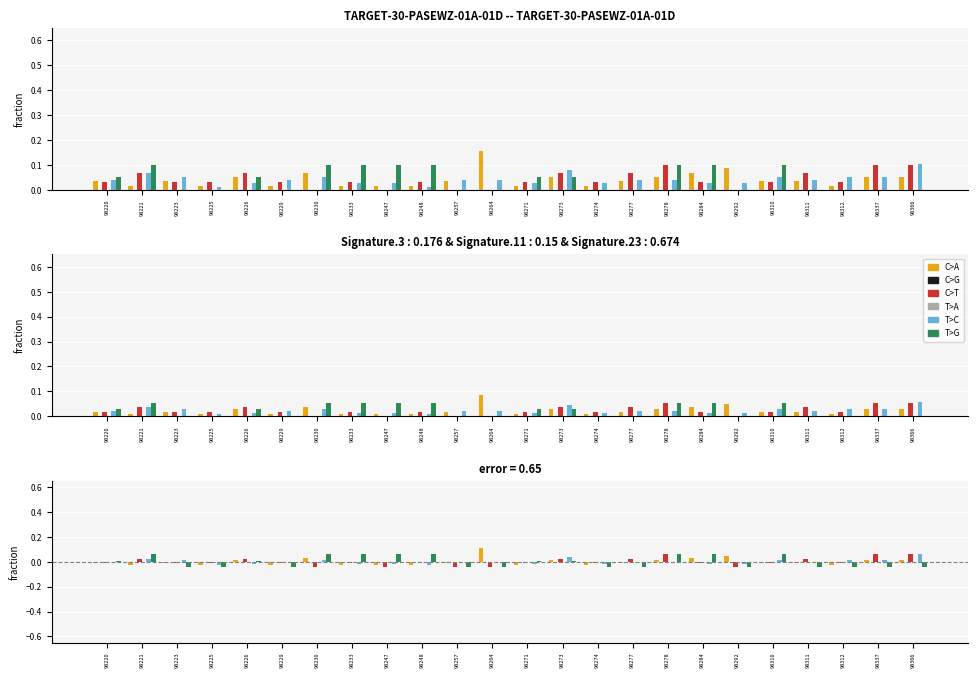

Reading left to right, extract all data points from this chart.

C>A: 98220=-0.0	98221=-0.0	98223=-0.0	98225=-0.0	98226=0.0	98229=-0.0	98230=0.0	98233=-0.0	98247=-0.0	98248=-0.0	98257=-0.0	98264=0.1	98271=-0.0	98273=0.0	98274=-0.0	98277=-0.0	98278=0.0	98284=0.0	98292=0.0	98310=-0.0	98311=-0.0	98312=-0.0	98337=0.0	98366=0.0
C>G: 98220=0.0	98221=0.0	98223=0.0	98225=0.0	98226=0.0	98229=0.0	98230=0.0	98233=0.0	98247=0.0	98248=0.0	98257=0.0	98264=0.0	98271=0.0	98273=0.0	98274=0.0	98277=0.0	98278=0.0	98284=0.0	98292=0.0	98310=0.0	98311=0.0	98312=0.0	98337=0.0	98366=0.0
C>T: 98220=-0.0	98221=0.0	98223=-0.0	98225=-0.0	98226=0.0	98229=-0.0	98230=-0.0	98233=-0.0	98247=-0.0	98248=-0.0	98257=-0.0	98264=-0.0	98271=-0.0	98273=0.0	98274=-0.0	98277=0.0	98278=0.1	98284=-0.0	98292=-0.0	98310=-0.0	98311=0.0	98312=-0.0	98337=0.1	98366=0.1
T>A: 98220=0.0	98221=0.0	98223=0.0	98225=0.0	98226=0.0	98229=0.0	98230=0.0	98233=0.0	98247=0.0	98248=0.0	98257=0.0	98264=0.0	98271=0.0	98273=0.0	98274=0.0	98277=0.0	98278=0.0	98284=0.0	98292=0.0	98310=0.0	98311=0.0	98312=0.0	98337=0.0	98366=0.0
T>C: 98220=-0.0	98221=0.0	98223=0.0	98225=-0.0	98226=-0.0	98229=-0.0	98230=0.0	98233=-0.0	98247=-0.0	98248=-0.0	98257=-0.0	98264=-0.0	98271=-0.0	98273=0.0	98274=-0.0	98277=-0.0	98278=-0.0	98284=-0.0	98292=-0.0	98310=0.0	98311=-0.0	98312=0.0	98337=0.0	98366=0.1
T>G: 98220=0.0	98221=0.1	98223=-0.0	98225=-0.0	98226=0.0	98229=-0.0	98230=0.1	98233=0.1	98247=0.1	98248=0.1	98257=-0.0	98264=-0.0	98271=0.0	98273=0.0	98274=-0.0	98277=-0.0	98278=0.1	98284=0.1	98292=-0.0	98310=0.1	98311=-0.0	98312=-0.0	98337=-0.0	98366=-0.0